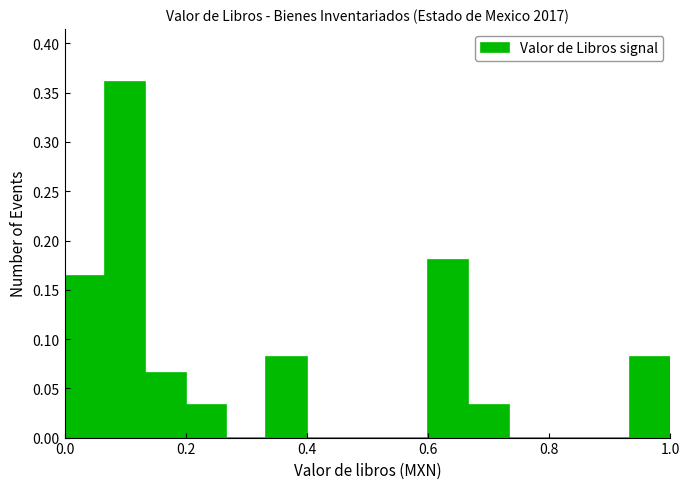

Read against the x-axis, roughly where is the centre of the tallest bar?

0.10